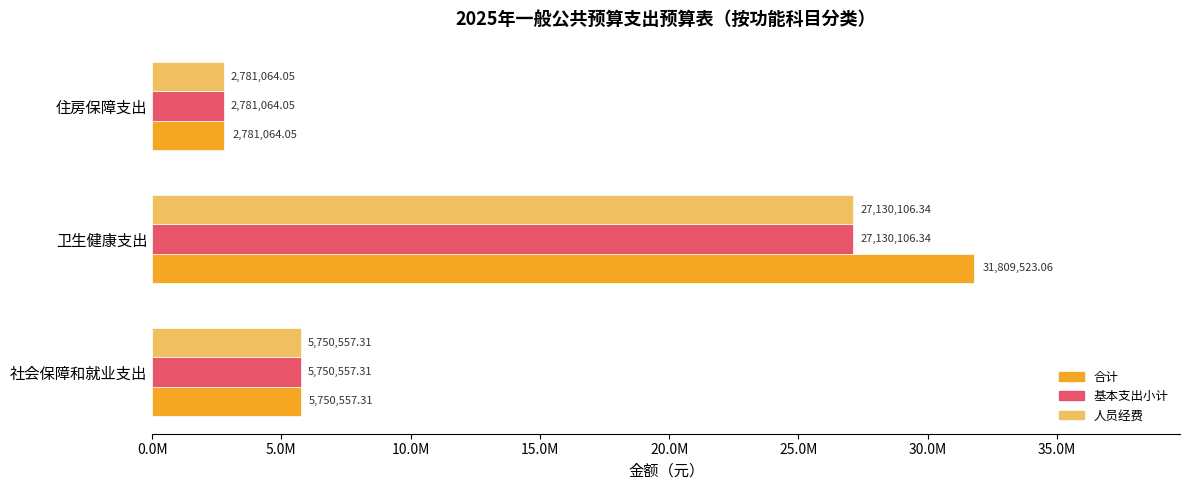

What is the greatest value displayed?

31809523.1